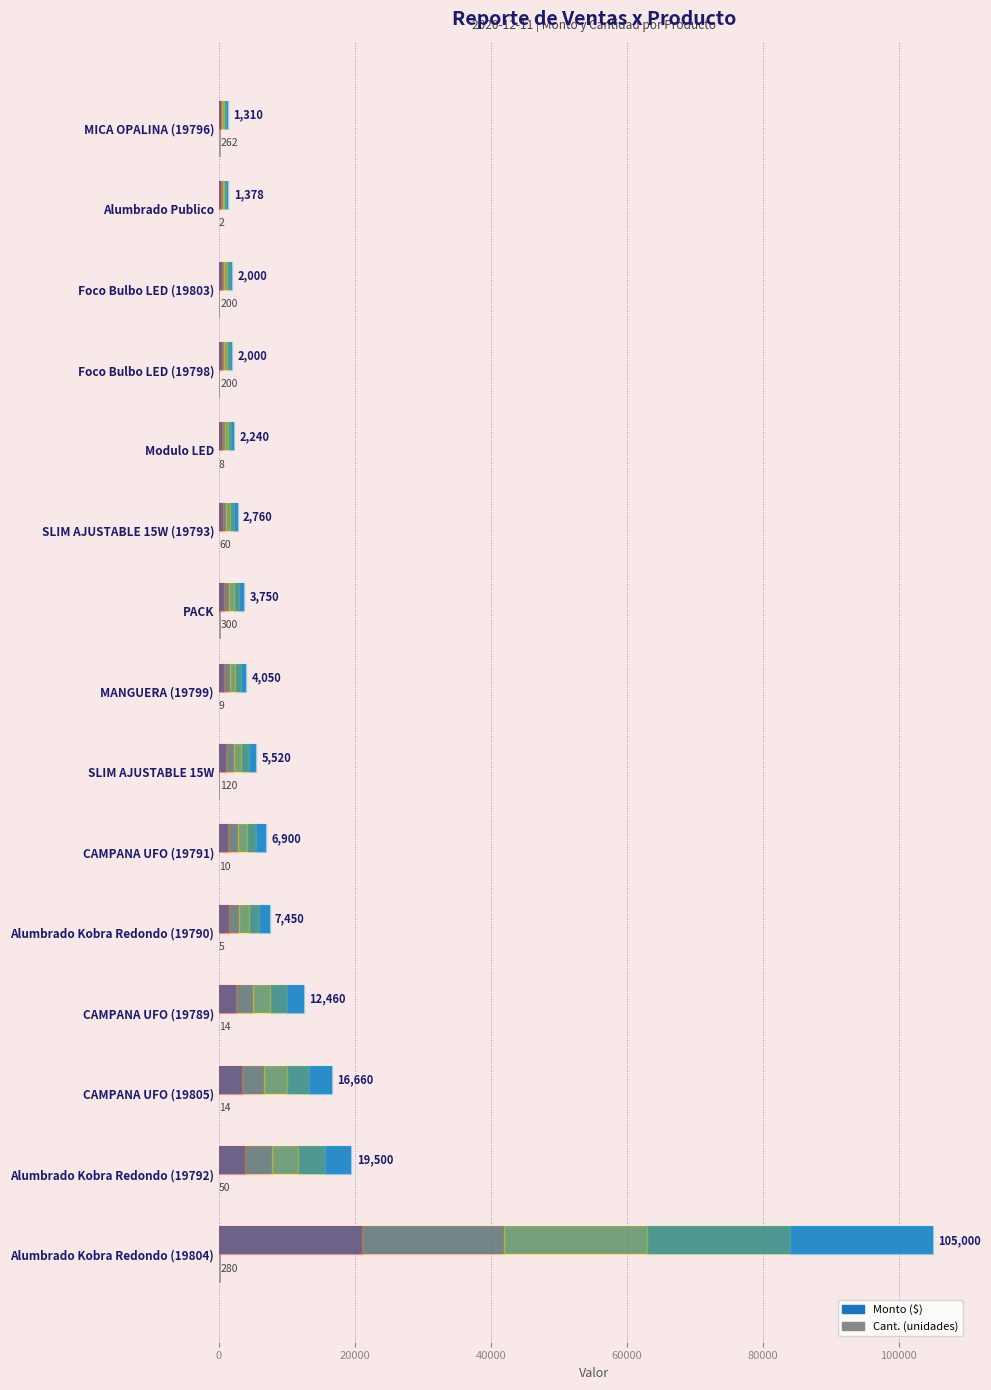

At which category is the sum across all series the highest?

Alumbrado Kobra Redondo (19804)